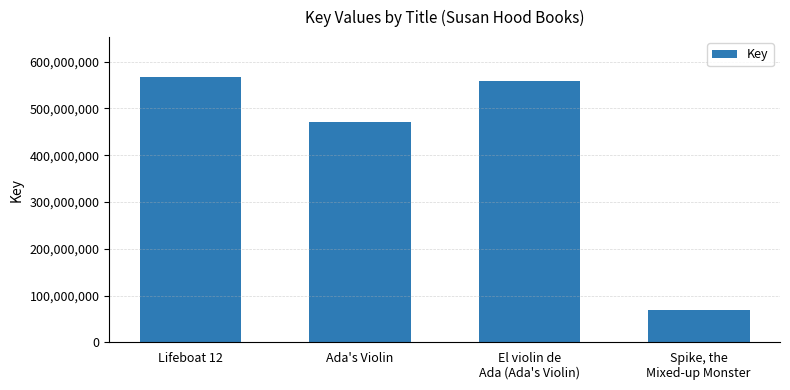

Are the bars horizontal?

No